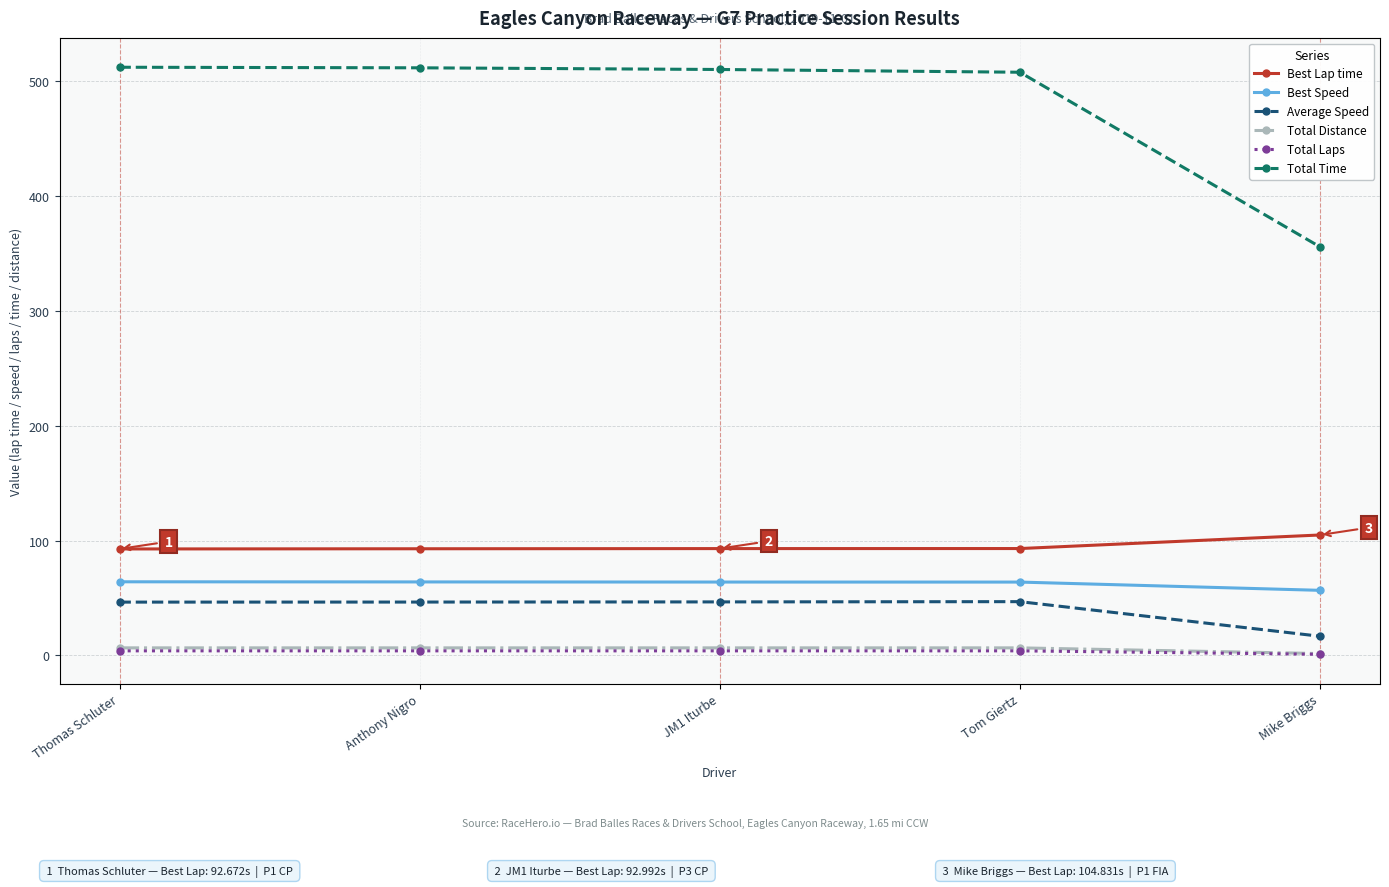

How many data points in Best Speed are less than 63?

1